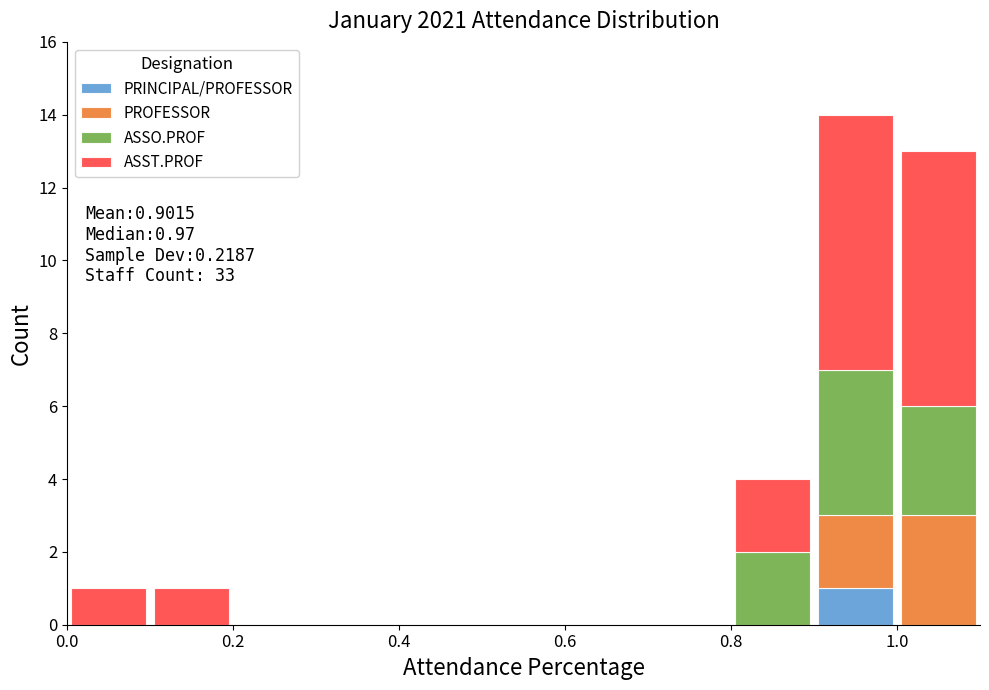

Which range on the x-axis has the tallest stacked bar (by total height)?

0.9 to 1.0